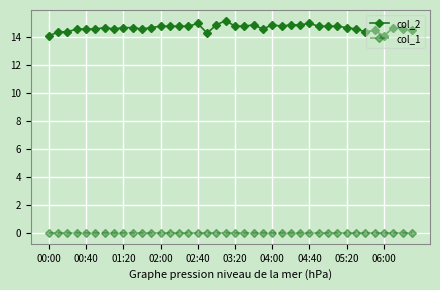

True or false: col_2 has more than 1 points higher than both neighbors.

True